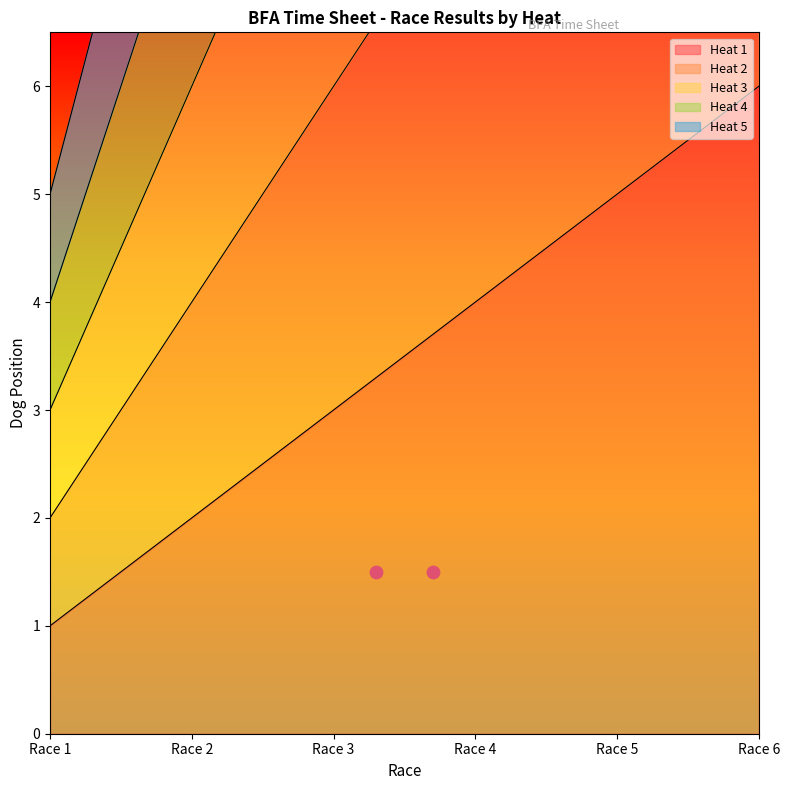

Which series contains the highest Y value?

Heat 5